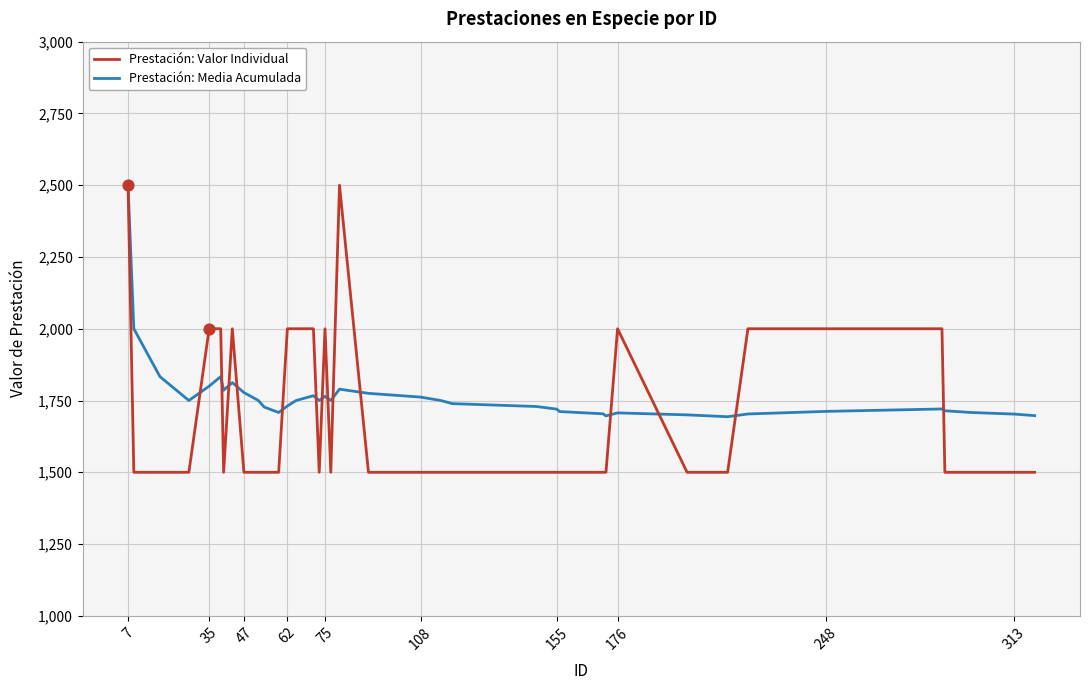

Which series has the largest range (max minus min)?

Prestación: Valor Individual